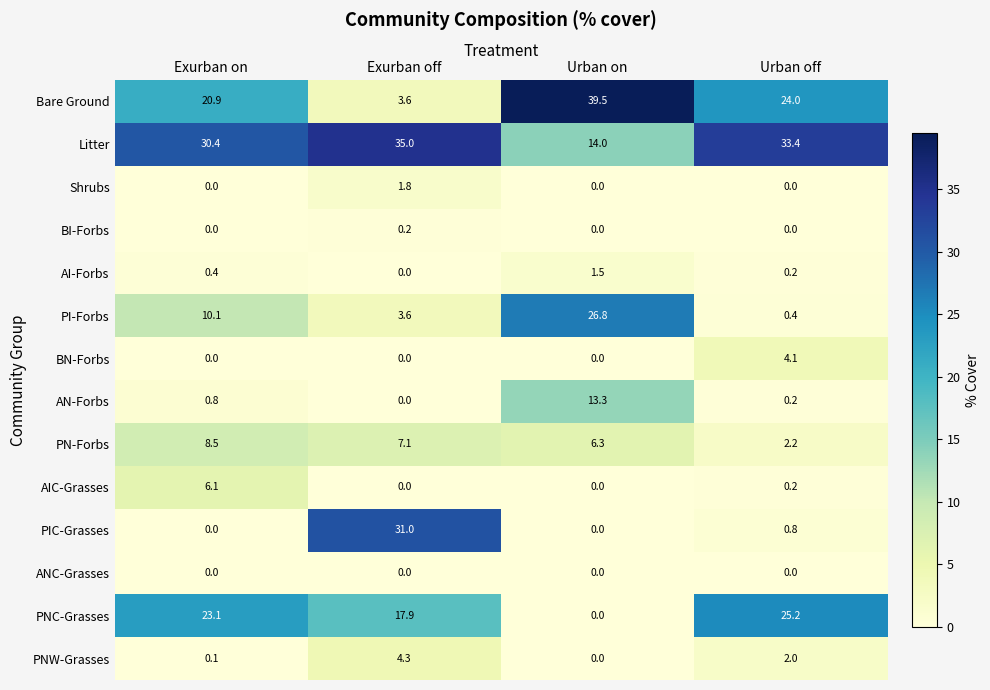

The AIC-Grasses series shows 0.2 at Urban off. True or false?

True